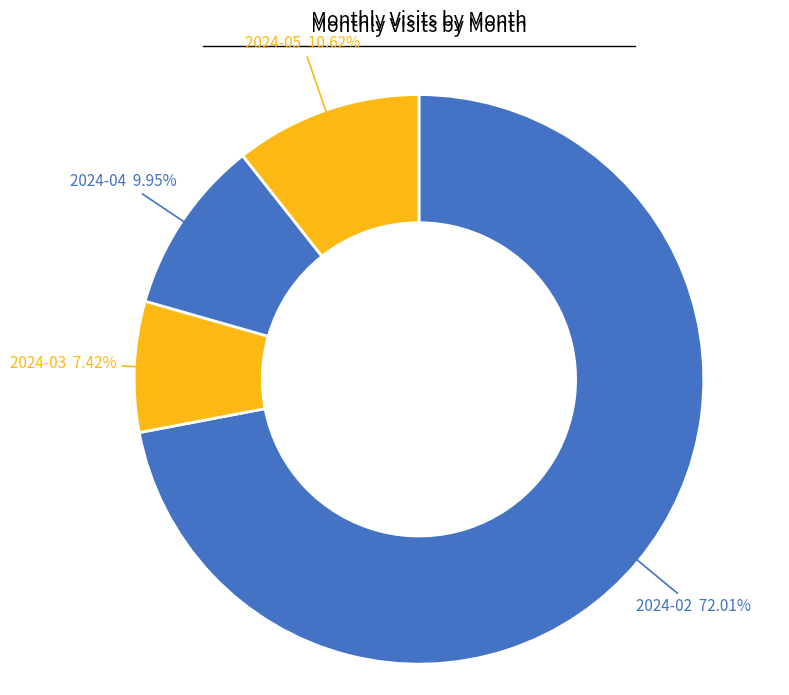

To the nearest percent, what is the average slice percentage?

25%